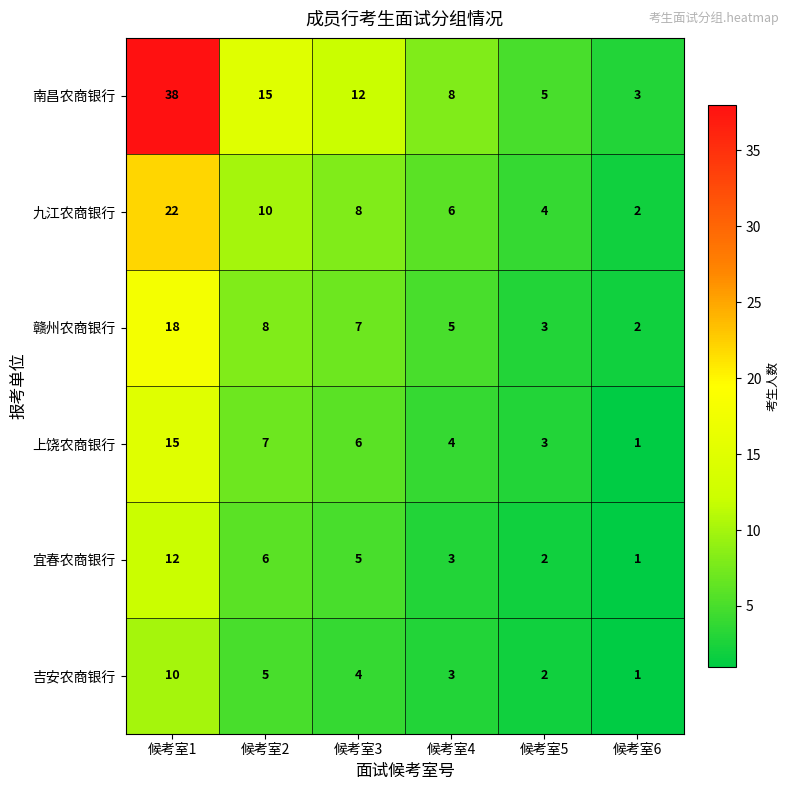

What is the maximum value for 南昌农商银行?

38